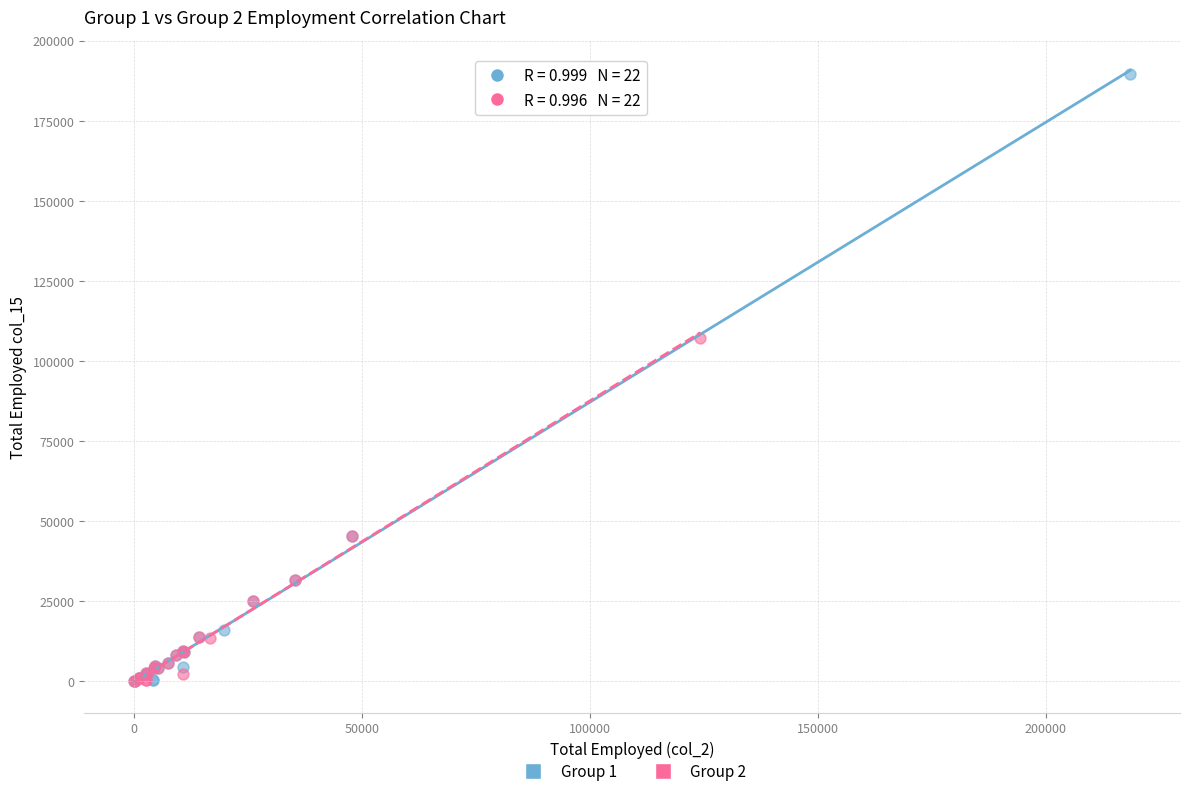

Which series contains the highest Y value?

Group 1